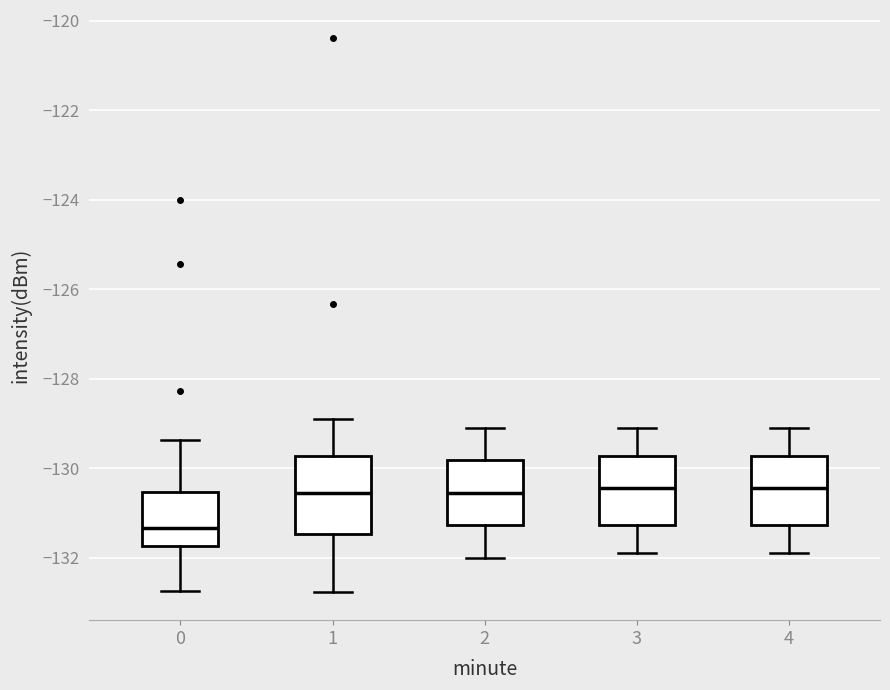

Reading left to right, read every box against the y-axis: the position of its median line, the range the box covers, and the ends of its whiskers. The values are not printed on the chart, so give them approximately, as read against the axis.

0: median -131.4, box -131.8 to -130.6, whiskers -132.8 to -129.4
1: median -130.6, box -131.4 to -129.8, whiskers -132.8 to -128.8
2: median -130.6, box -131.2 to -129.8, whiskers -132.0 to -129.0
3: median -130.4, box -131.2 to -129.8, whiskers -131.8 to -129.0
4: median -130.4, box -131.2 to -129.8, whiskers -131.8 to -129.0